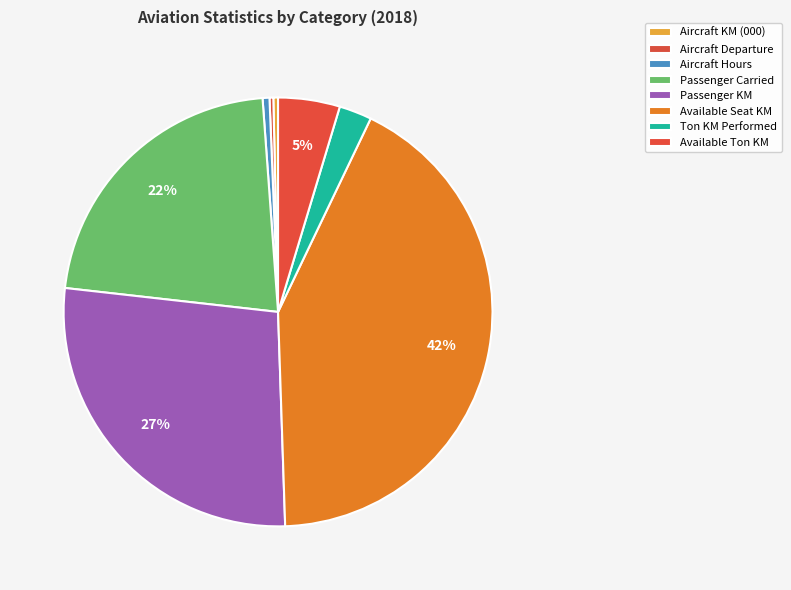

What is the smallest slice in the pie chart?

Aircraft Departure